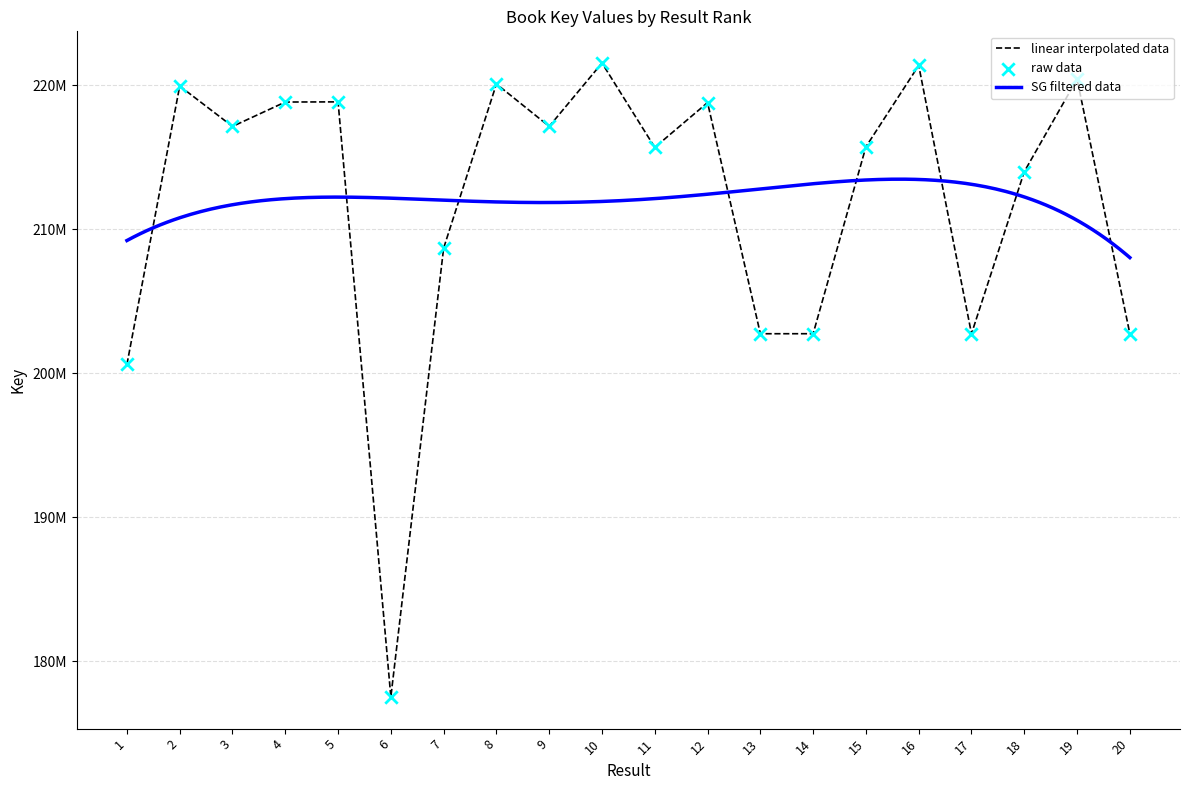

Approximately how many times larger is the value at 3 compared to 1?

1.1